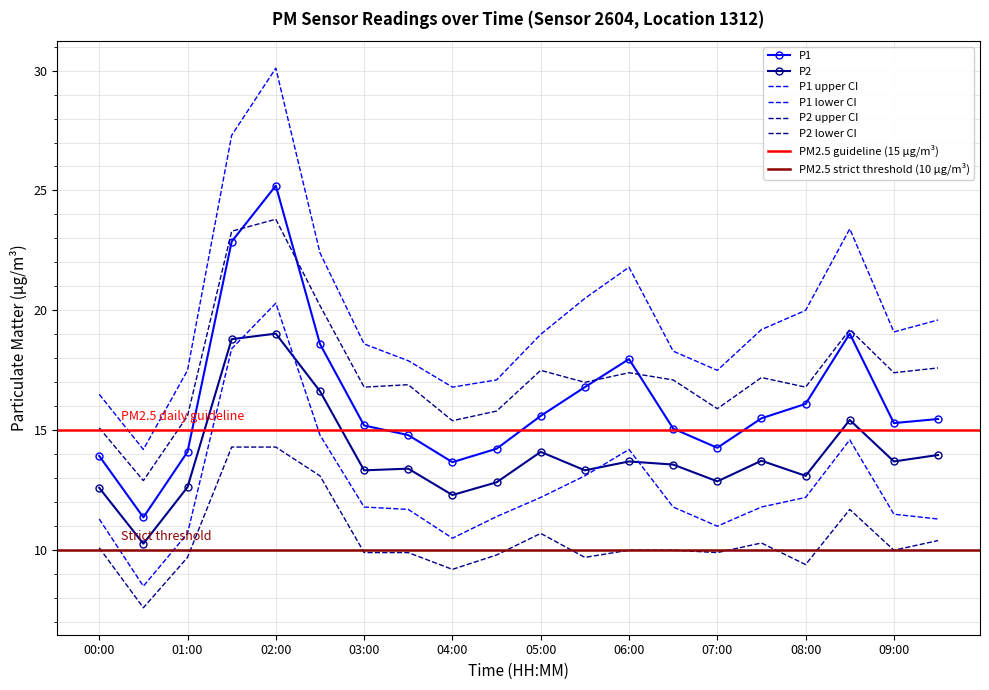

True or false: P1 and P2 cross at least once.

False